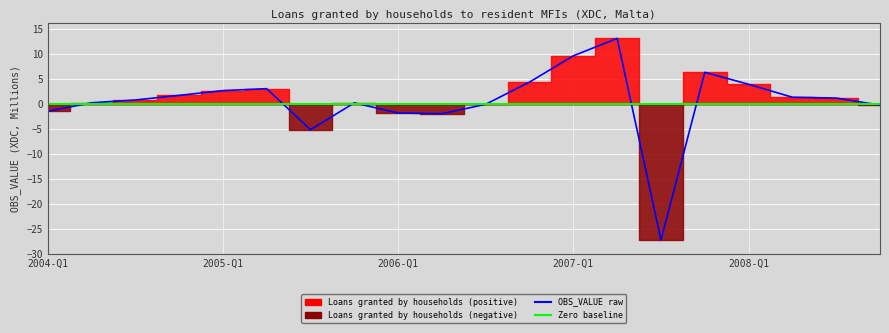

What is the difference between the Loans granted by households (positive) values at 2008-Q1 and 2007-Q4?

2.4